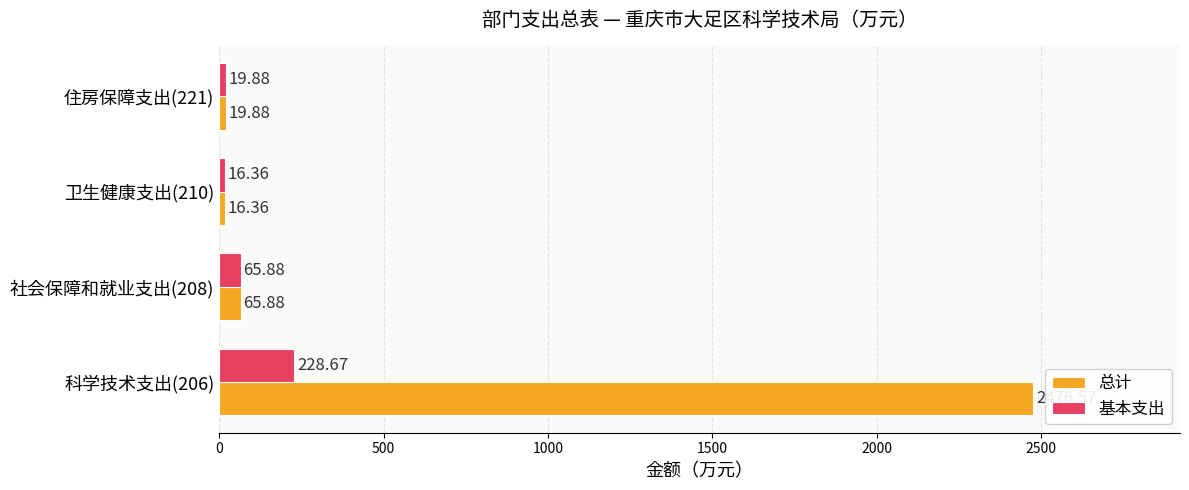

Count the number of categories in the chart.

4